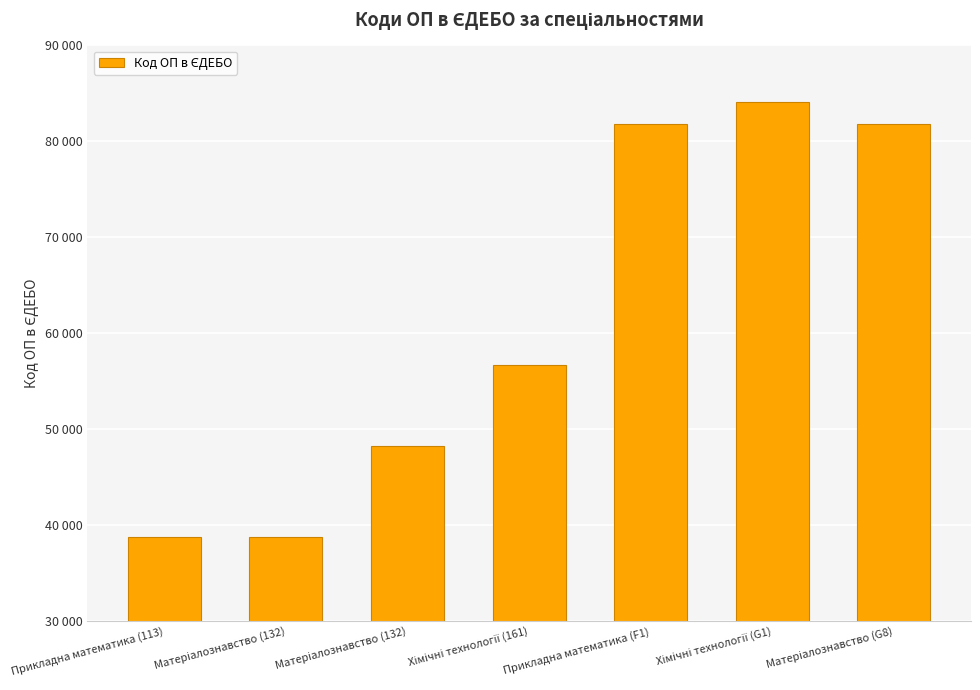

Reading left to right, list all the values displayed in this chart.

Прикладна математика (113)=38790	Матеріалознавство (132)=38789	Матеріалознавство (132)=48249	Хімічні технології (161)=56722	Прикладна математика (F1)=81814	Хімічні технології (G1)=84109	Матеріалознавство (G8)=81812